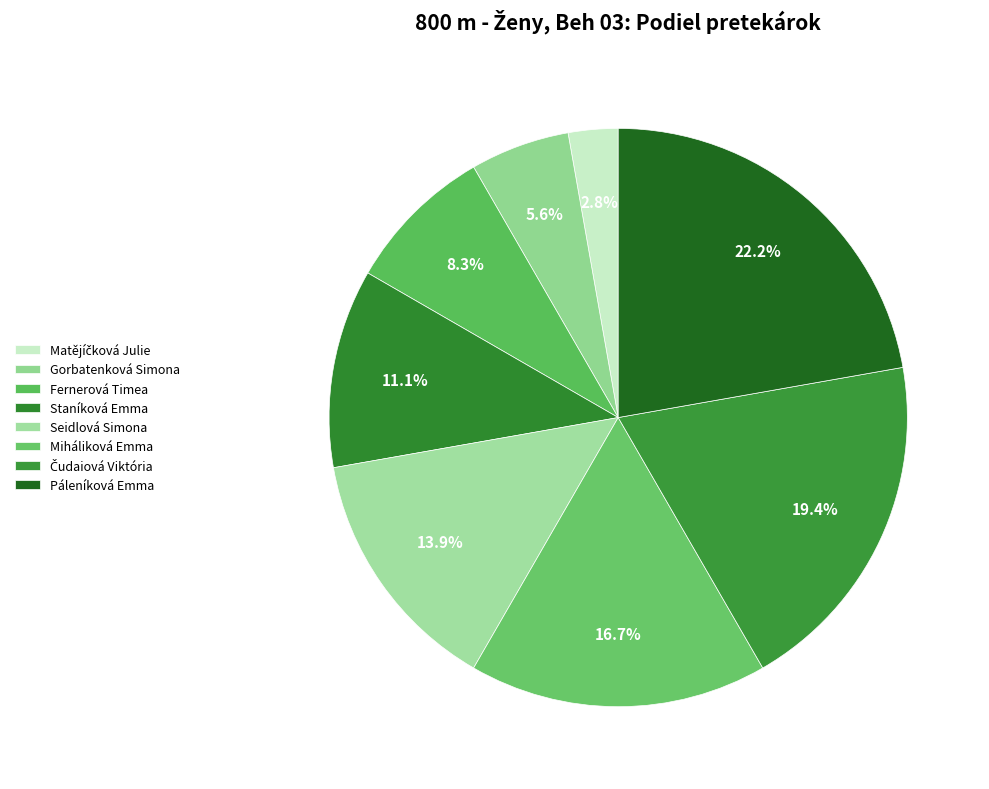

To the nearest percent, what is the combined percentage of Matějíčková Julie and Páleníková Emma?

25%